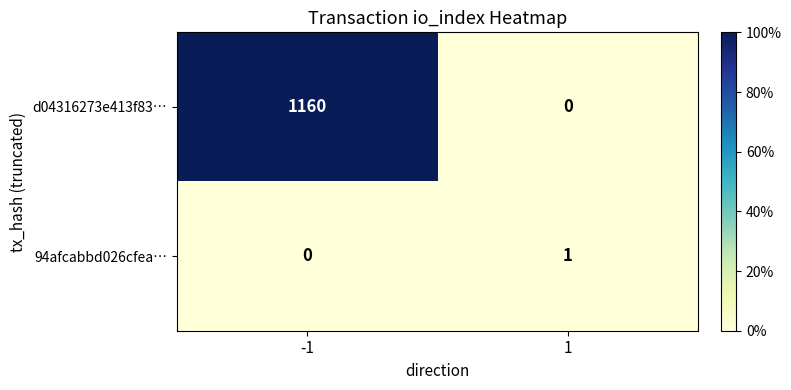

Reading left to right, what are all the values shown in this chart?

d04316273e413f83…: -1=1160	1=0
94afcabbd026cfea…: -1=0	1=1